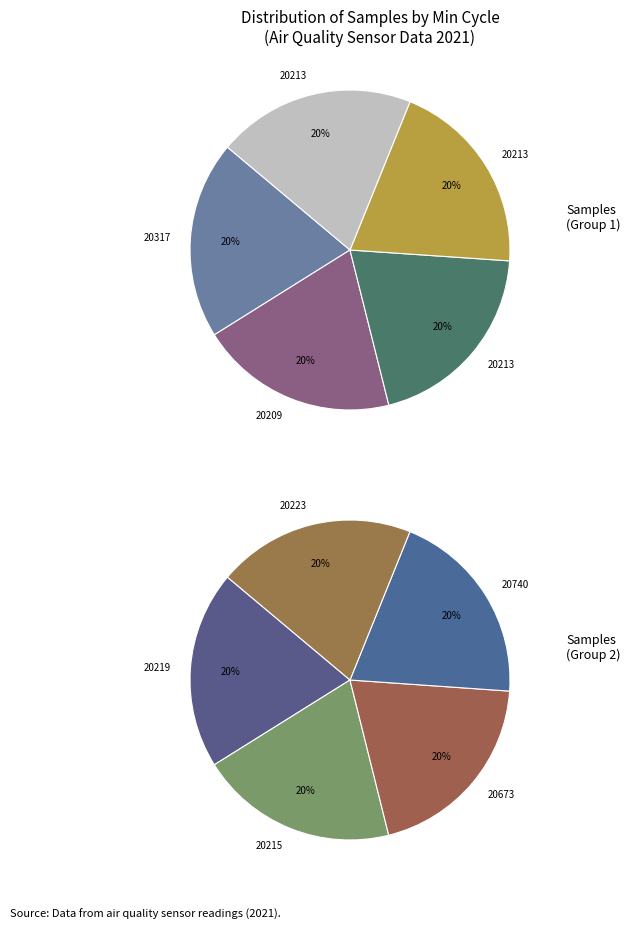

Rank the categories by value from lowest to highest.

20213, 20740, 20673, 20223, 20219, 20215, 20209, 20317, 20213, 20213